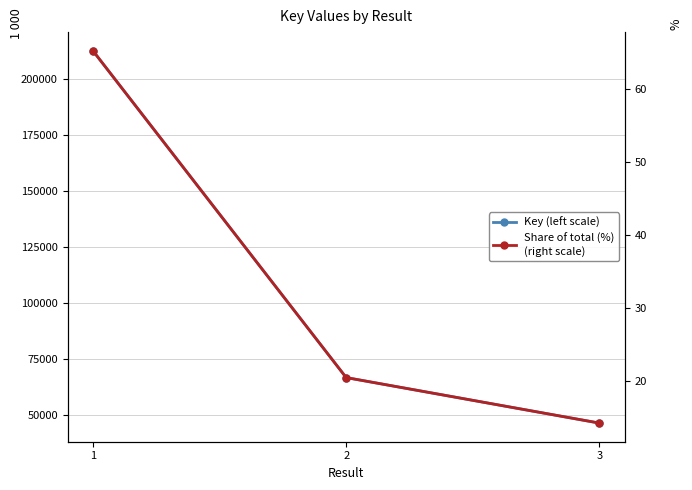

Is it true that Share of total (%)
(right scale) equals 20.5 at 2?

True